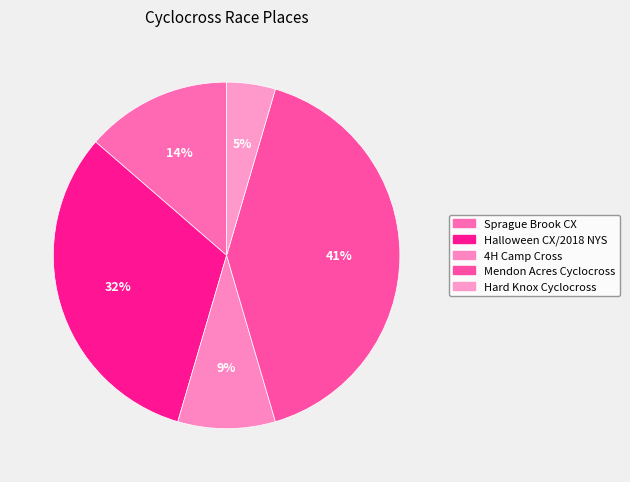

To the nearest percent, what is the combined percentage of 4H Camp Cross and Halloween CX/2018 NYS?

41%